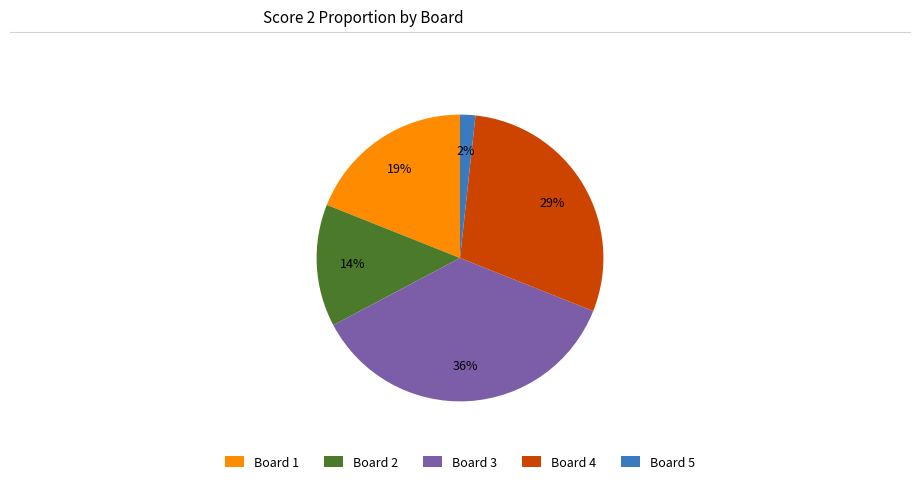

How many segments does this pie chart have?

5